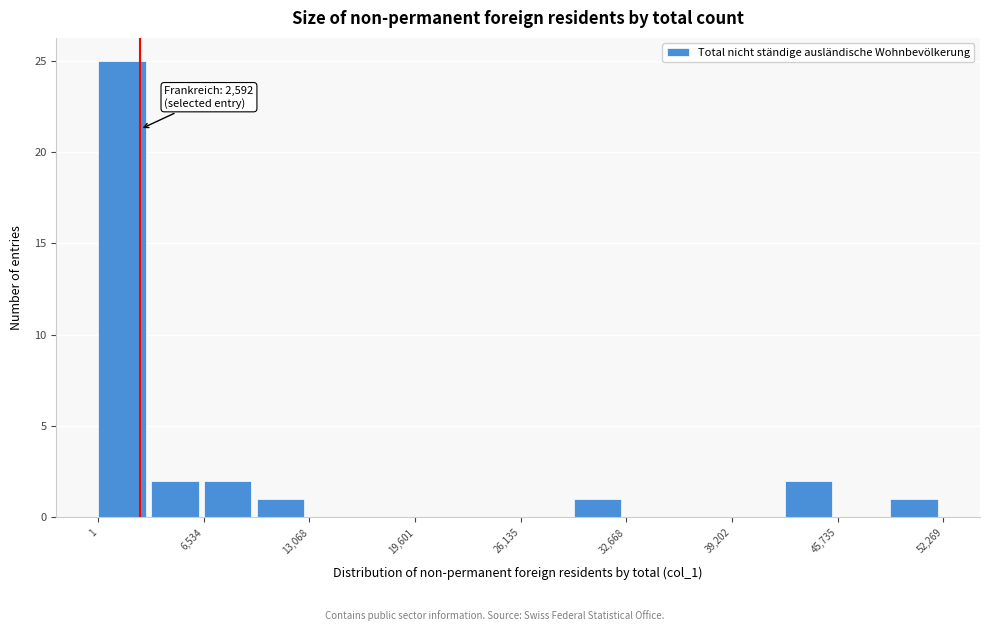

Around what value on the x-axis is the tallest bar? Give the approximate position of its centre, as read against the axis.

1000